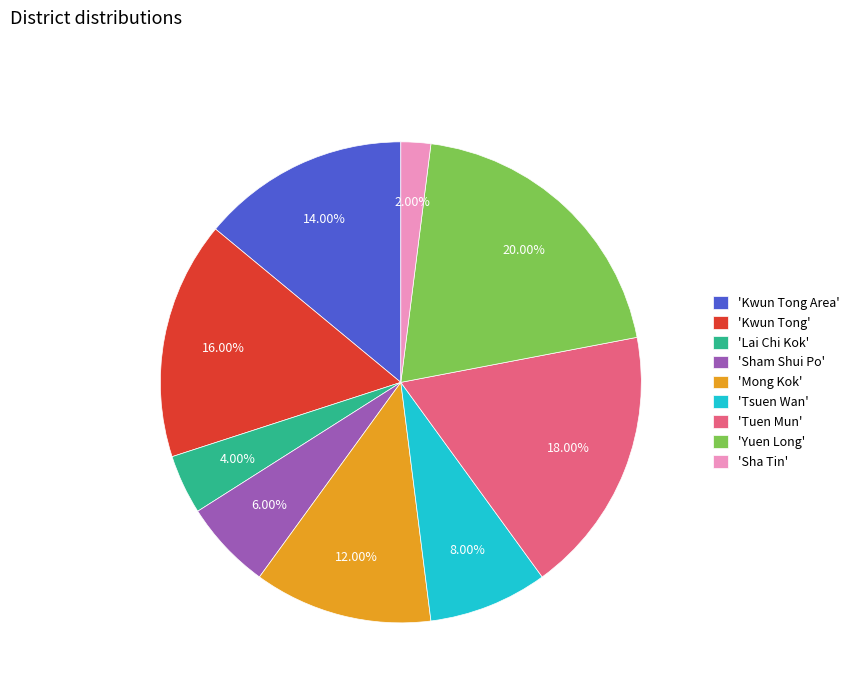

Do 'Sham Shui Po' and 'Tuen Mun' together represent more than half of the pie?

No